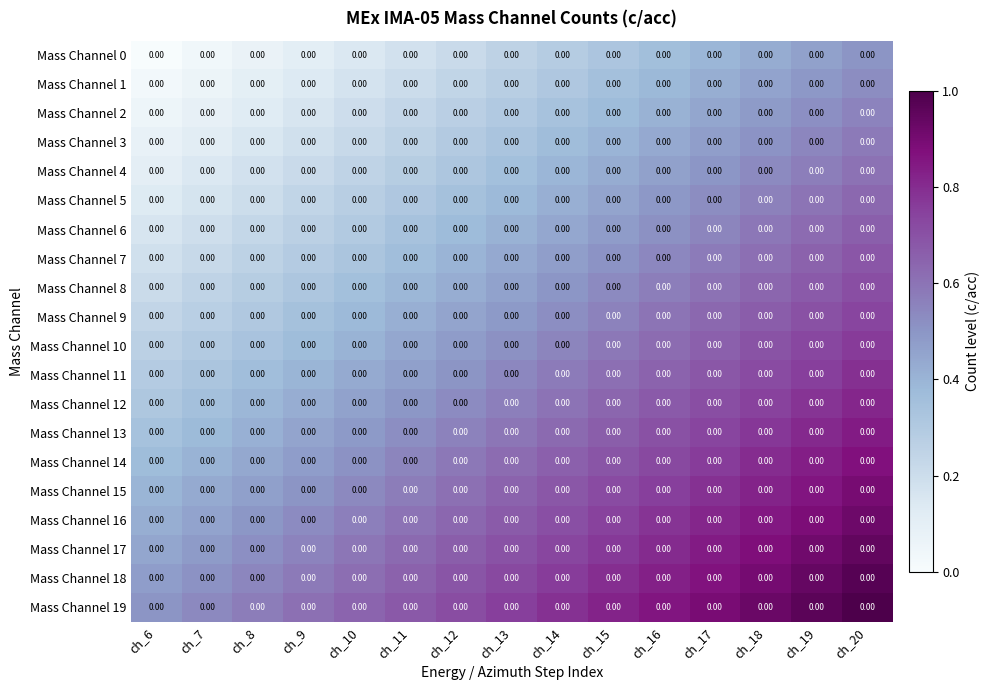

What is the difference between the maximum and minimum values in the Mass Channel 16 series?

0.5